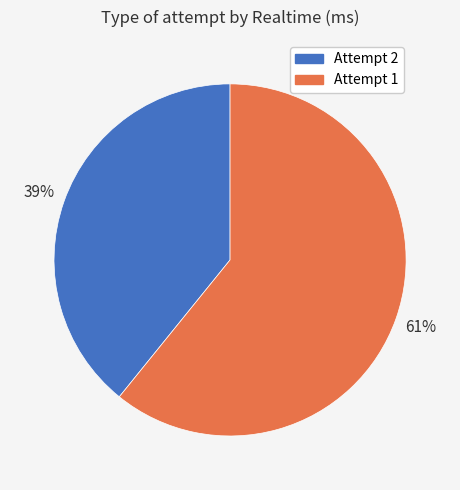

Rank the categories by value from highest to lowest.

Attempt 1, Attempt 2